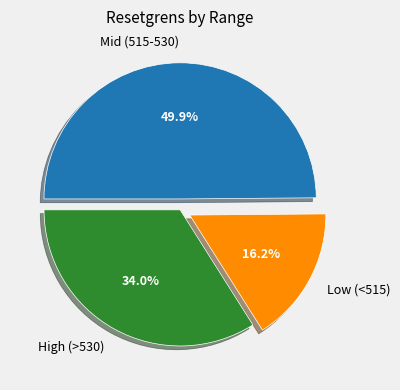

Does High (>530) account for over 50% of the chart?

No